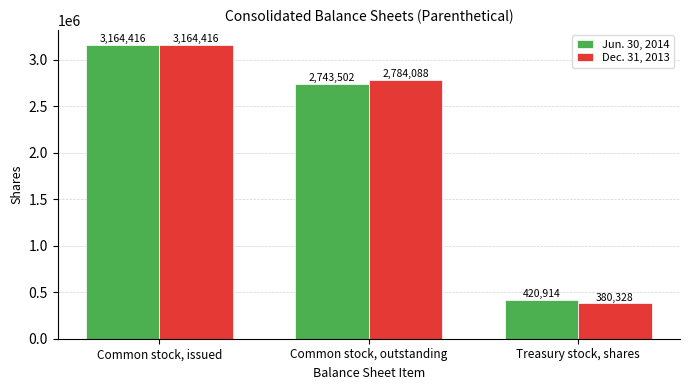

How many Jun. 30, 2014 values are between 420914 and 3164416?

3